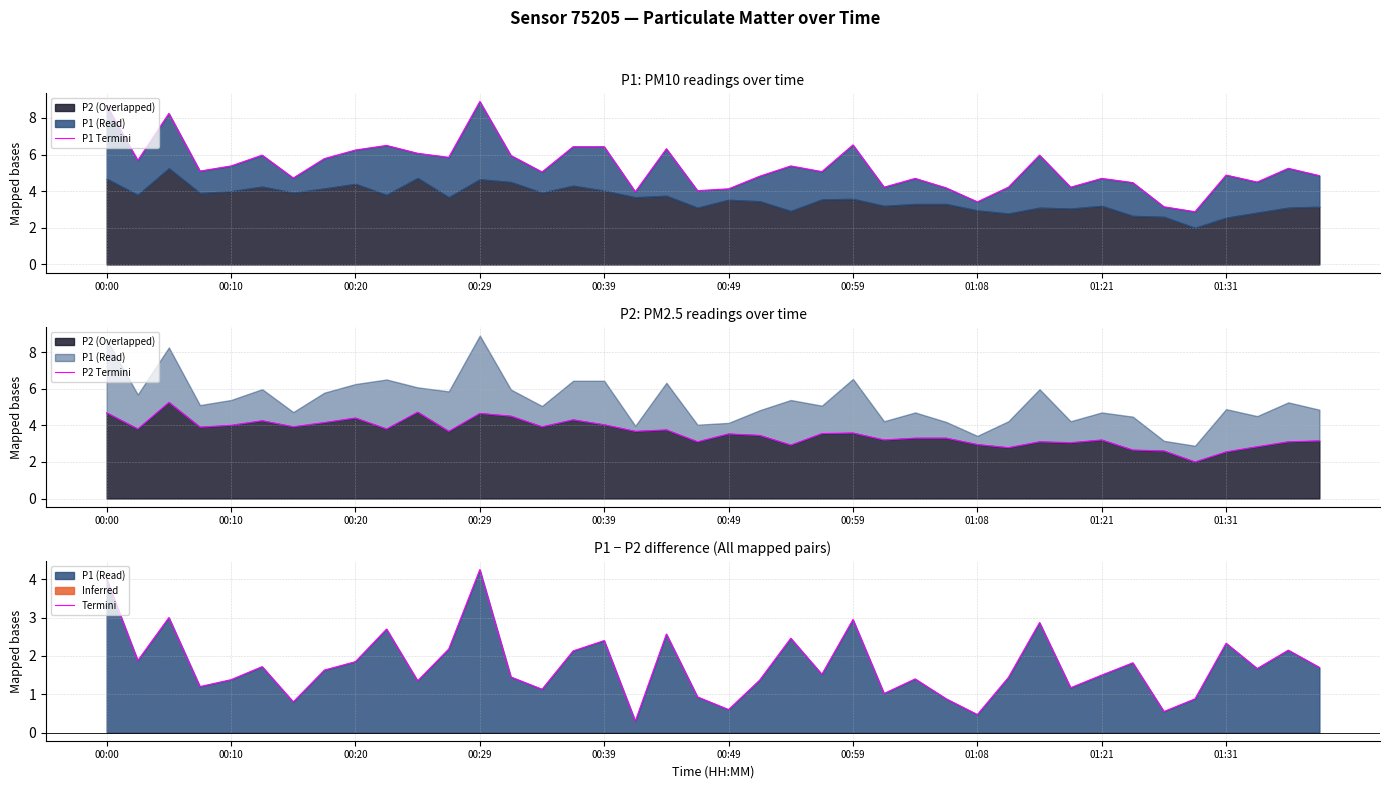

True or false: P1 Termini has more than 0 interior local peaks.

True